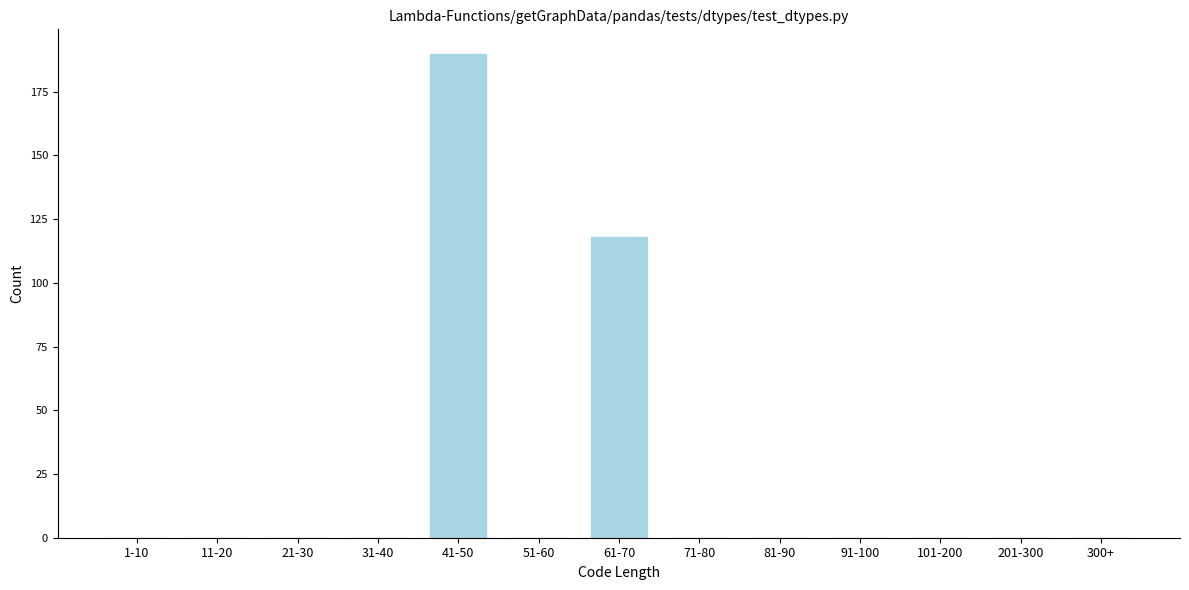

Reading left to right, transcribe all the data shown in this chart.

1-10=0	11-20=0	21-30=0	31-40=0	41-50=190	51-60=0	61-70=118	71-80=0	81-90=0	91-100=0	101-200=0	201-300=0	300+=0